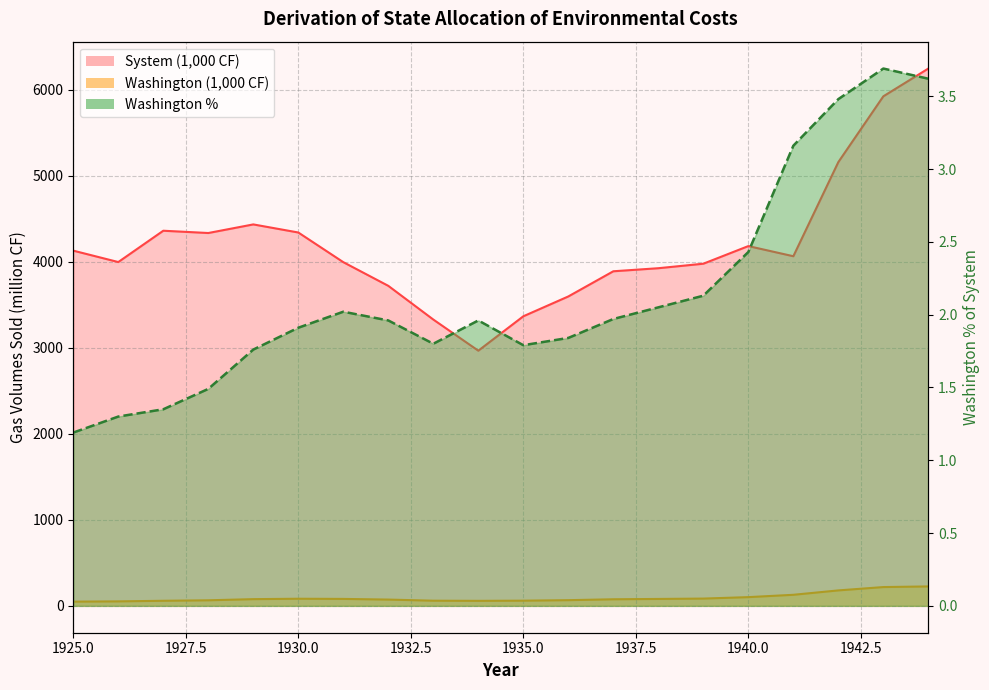

How many lines are shown in the chart?

3